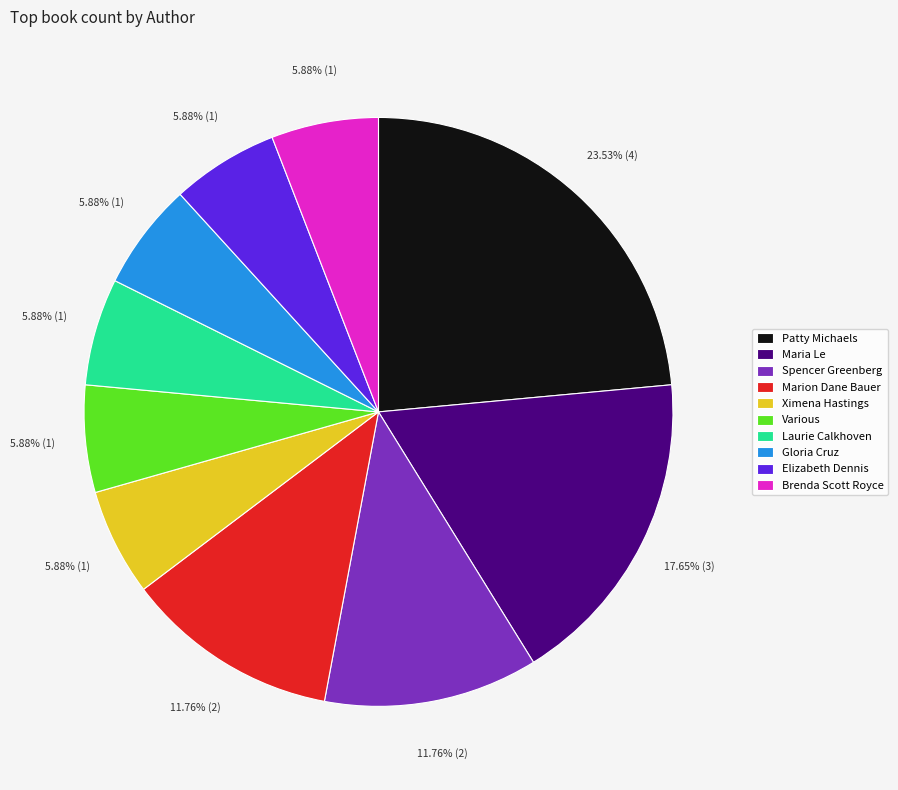

How much of the chart is everything except Brenda Scott Royce?

94.1%